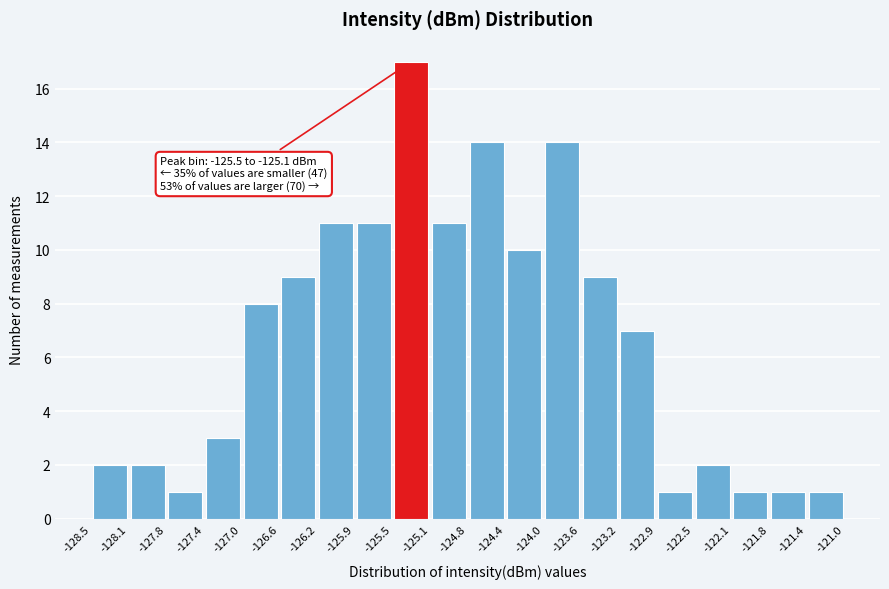

Over which range of the x-axis is the bar tallest?

-125.5 to -125.1